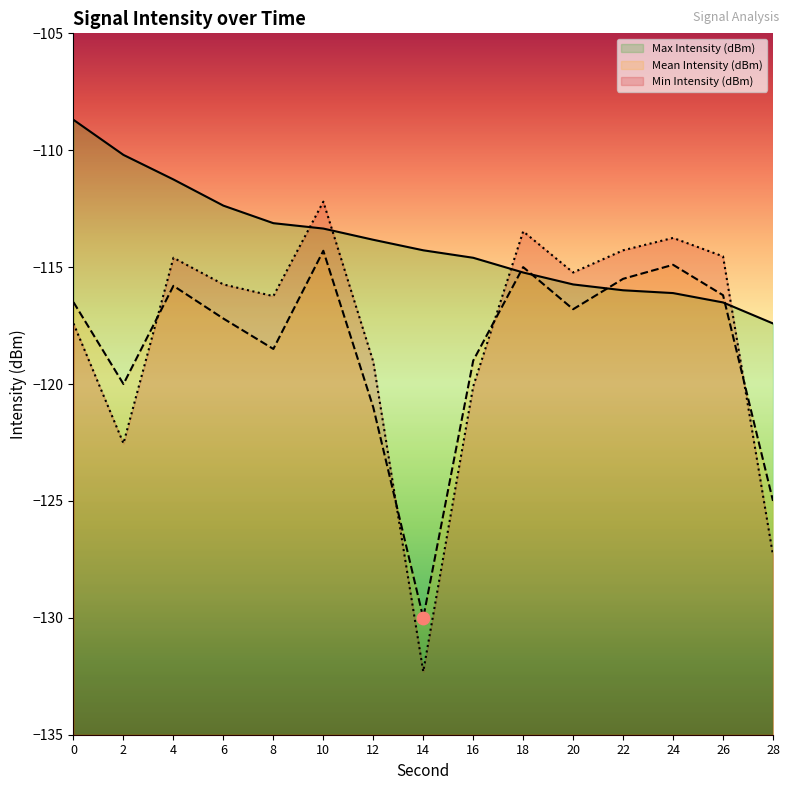

Is the value of Mean Intensity (dBm) at 12 greater than the value of Min Intensity (dBm) at 4?

No